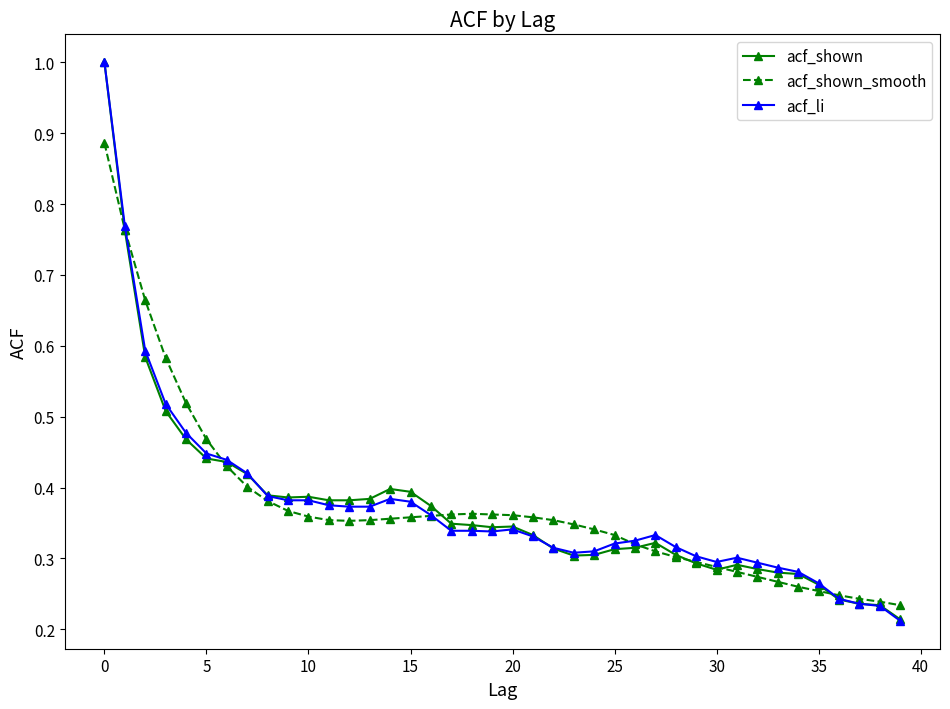

What are all the series names shown in the legend?

acf_shown, acf_shown_smooth, acf_li